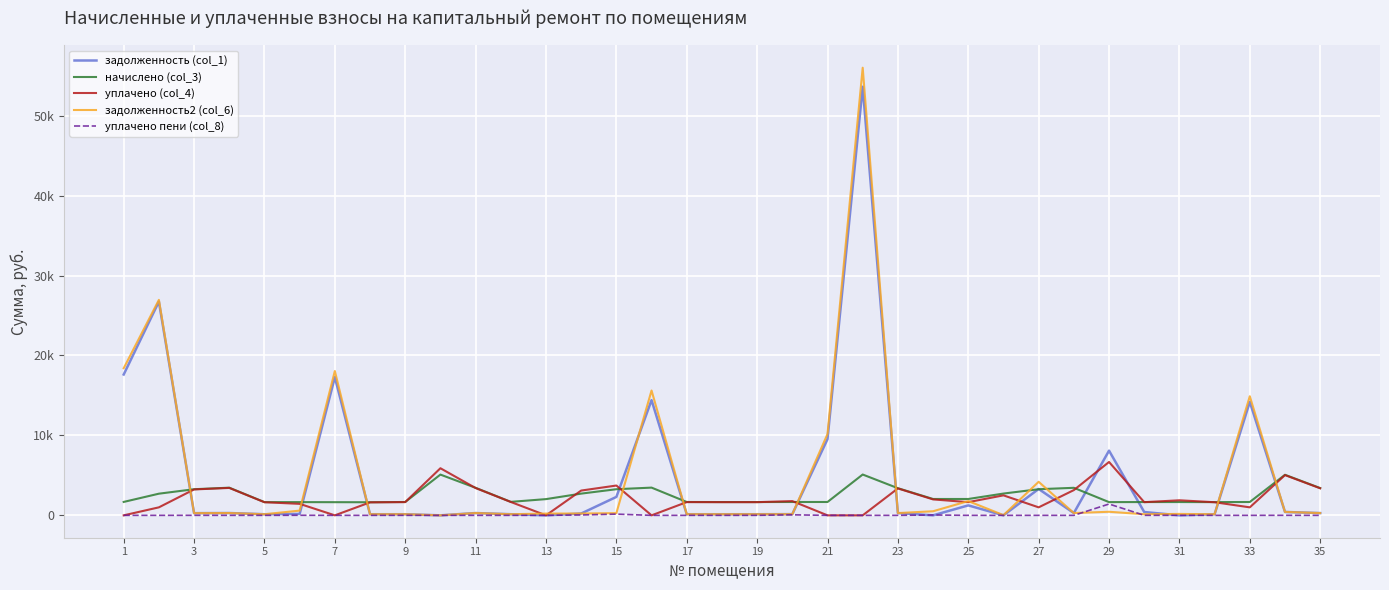

How many times do начислено (col_3) and задолженность2 (col_6) cross each other?

11